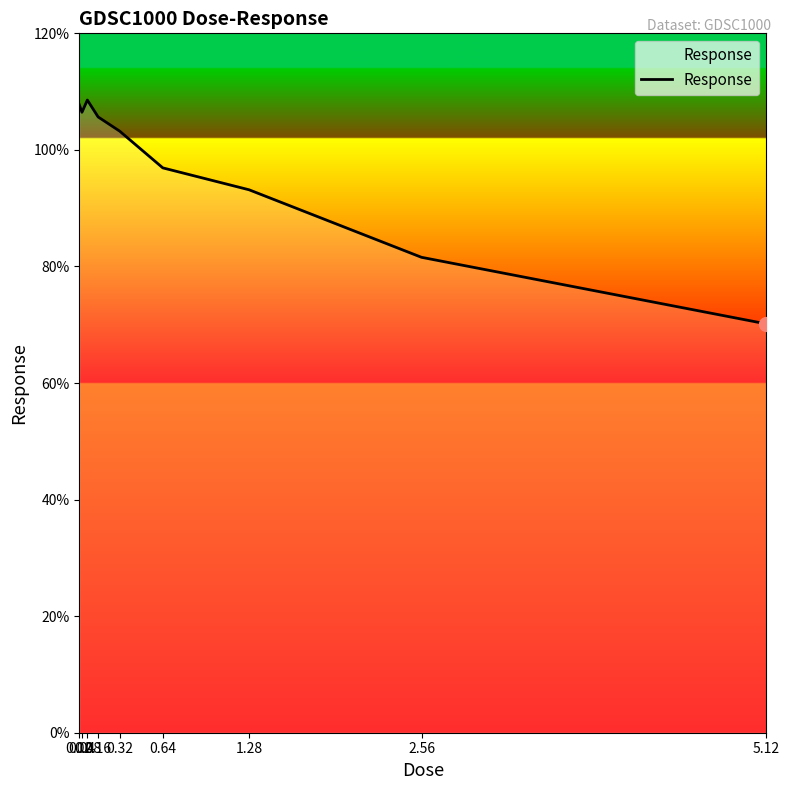

True or false: the data has more than 2 interior local peaks.

False